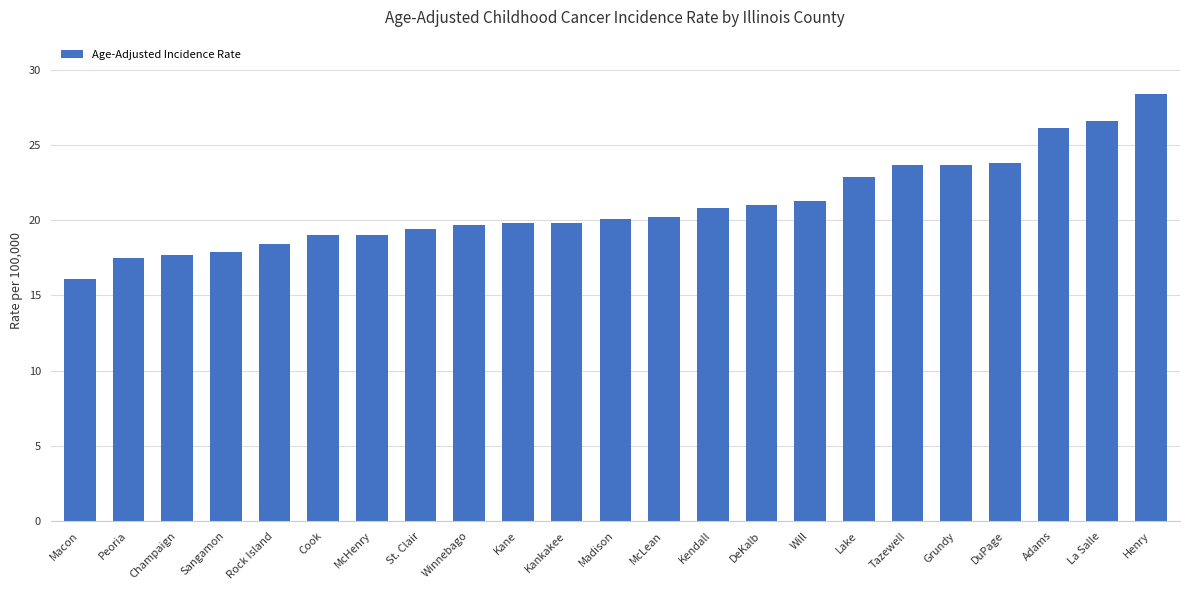

True or false: the data shows 19.0 at McHenry.

True